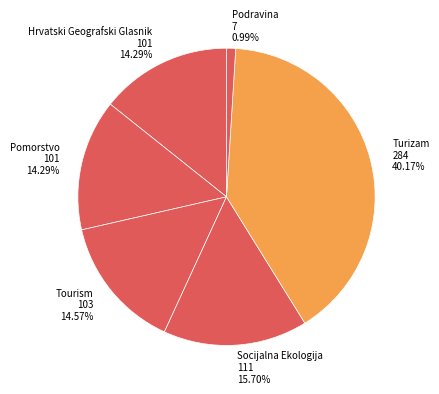

Which slice is the smallest?

Podravina